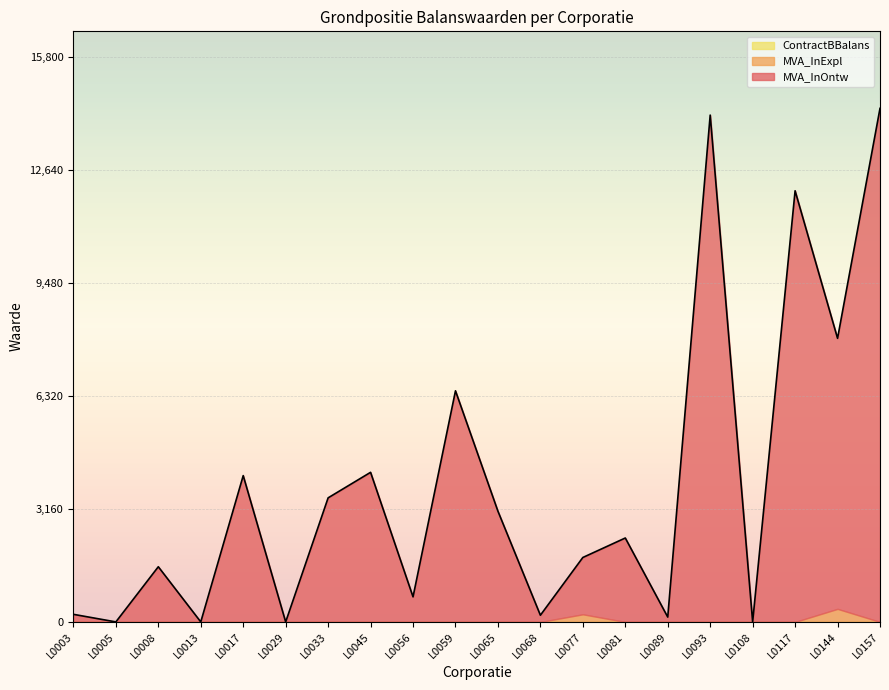

Reading left to right, extract all data points from this chart.

MVA_InOntw: 212	0	1543	0	4092	0	3470	4184	701	6464	3097	187	1589	2347	135	14176	0	12059	7567	14364
MVA_InExpl: 0	0	0	0	0	0	0	0	0	0	0	0	213	0	0	0	0	0	365	0
ContractBBalans: 0	0	0	0	0	0	0	0	0	0	0	0	0	0	0	0	0	0	0	0